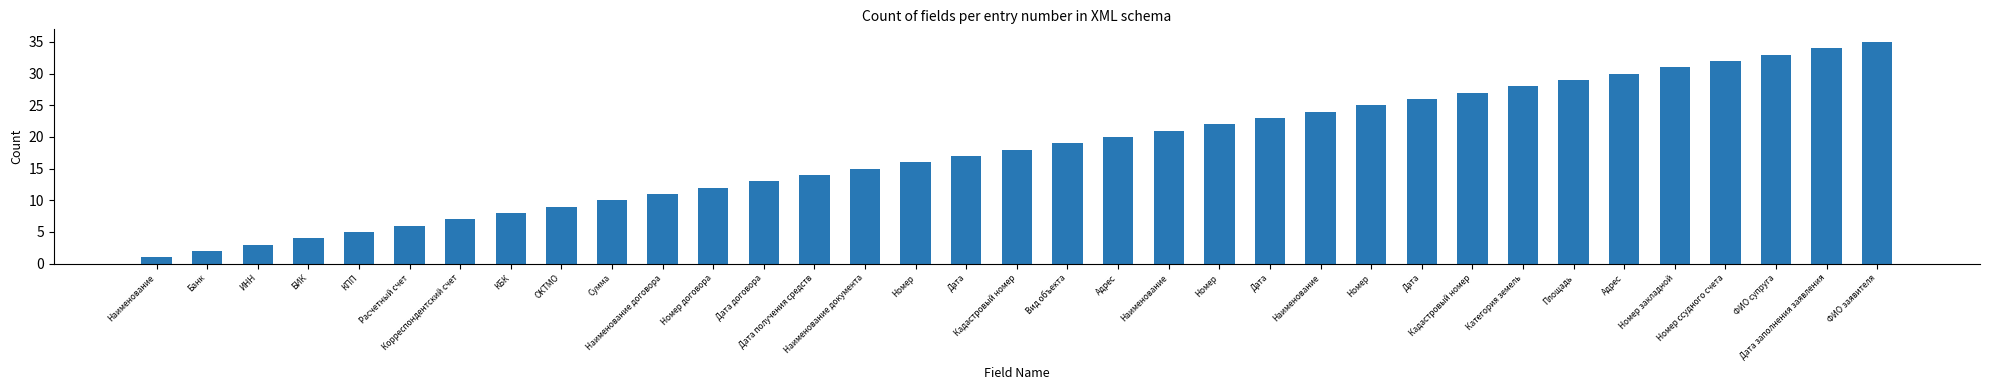

How many series are shown in this chart?

1